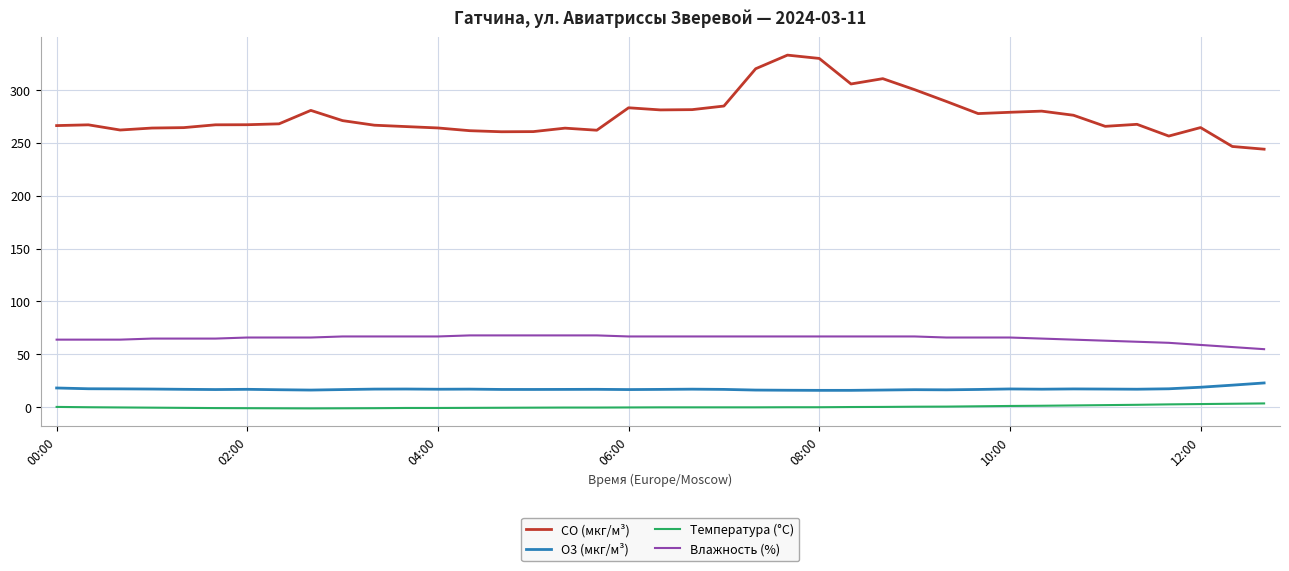

True or false: Влажность (%) and Температура (°C) intersect in this chart.

False